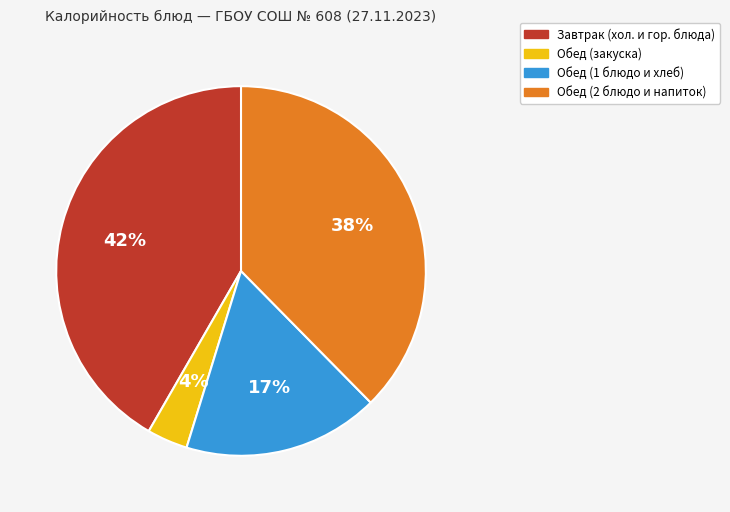

Is there a majority slice in this chart?

No